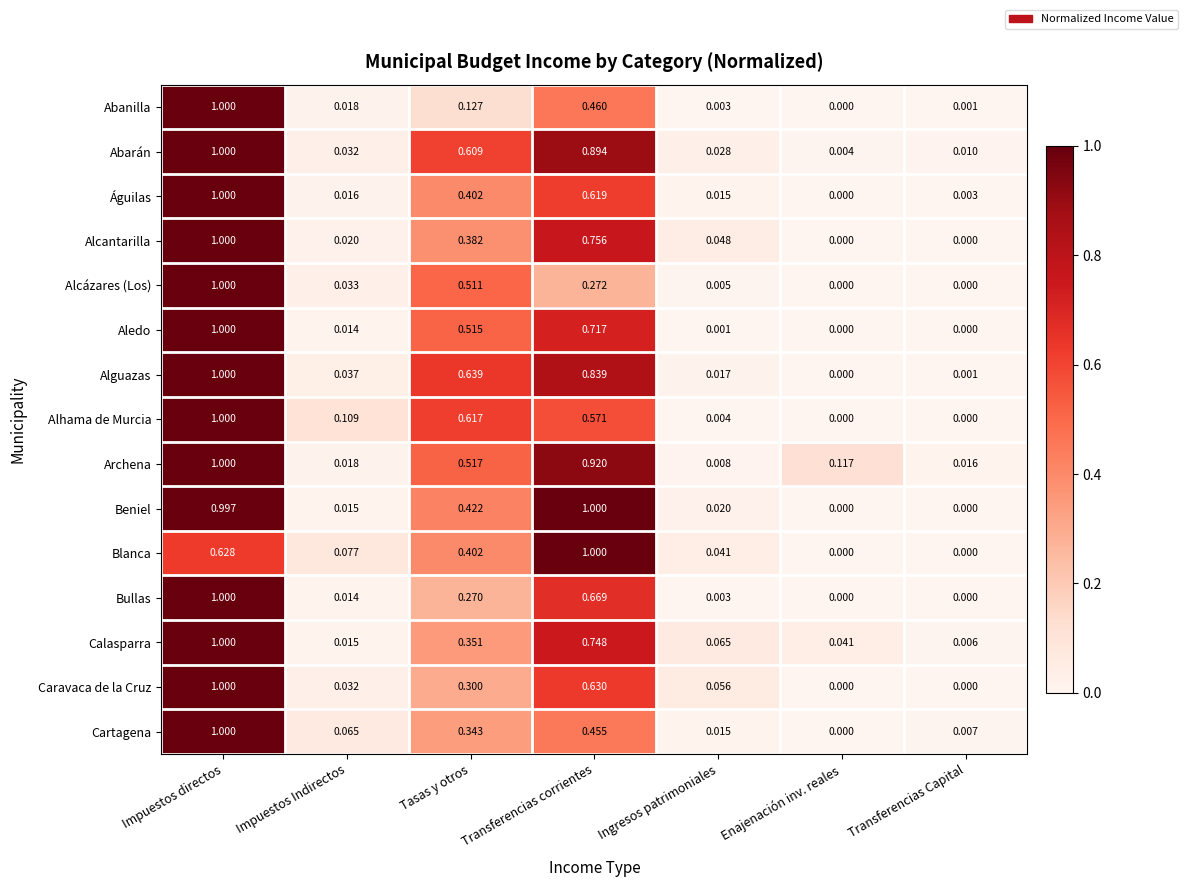

What is the total value across all series at Impuestos directos?

14.6